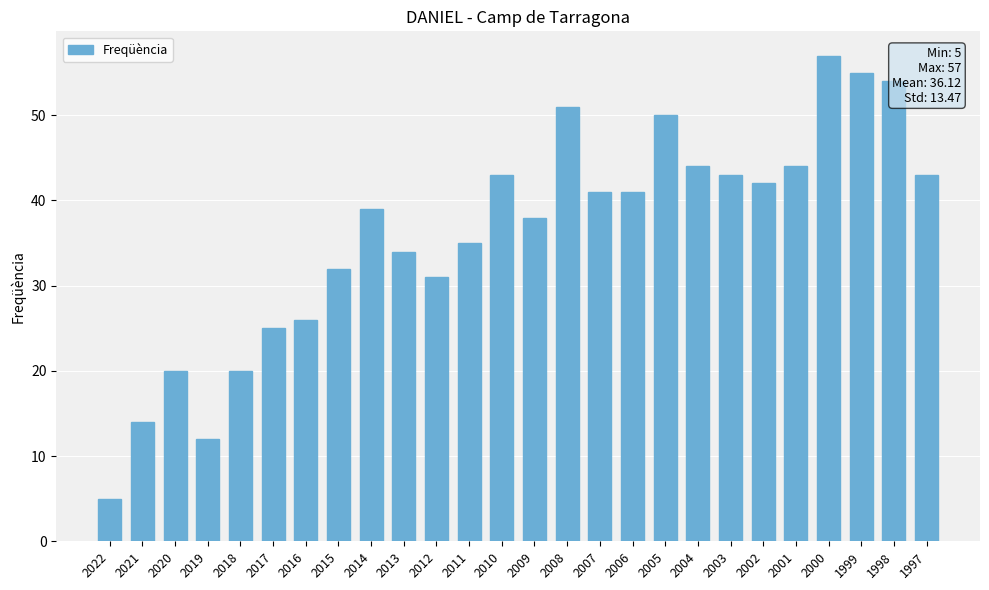

What is the maximum value shown in the chart?

57